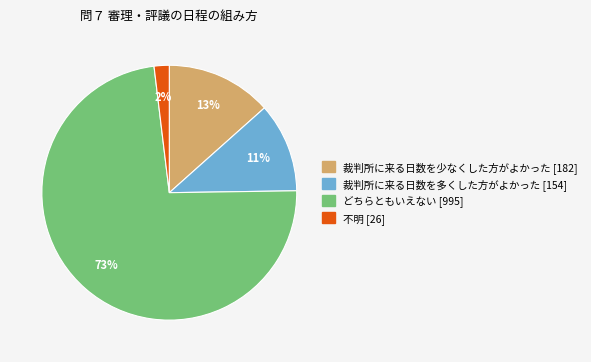

Between 不明 and 裁判所に来る日数を多くした方がよかった, which is larger?

裁判所に来る日数を多くした方がよかった